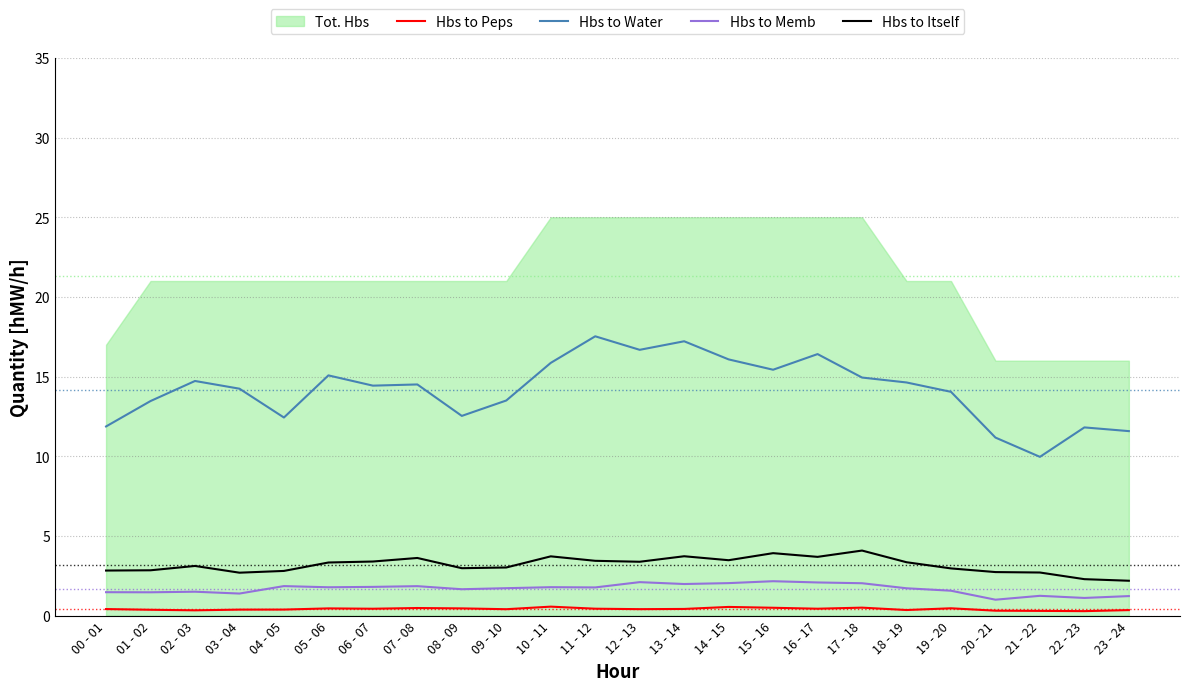

What is the sum of the Hbs to Peps values at 03 - 04 and 17 - 18?

0.9